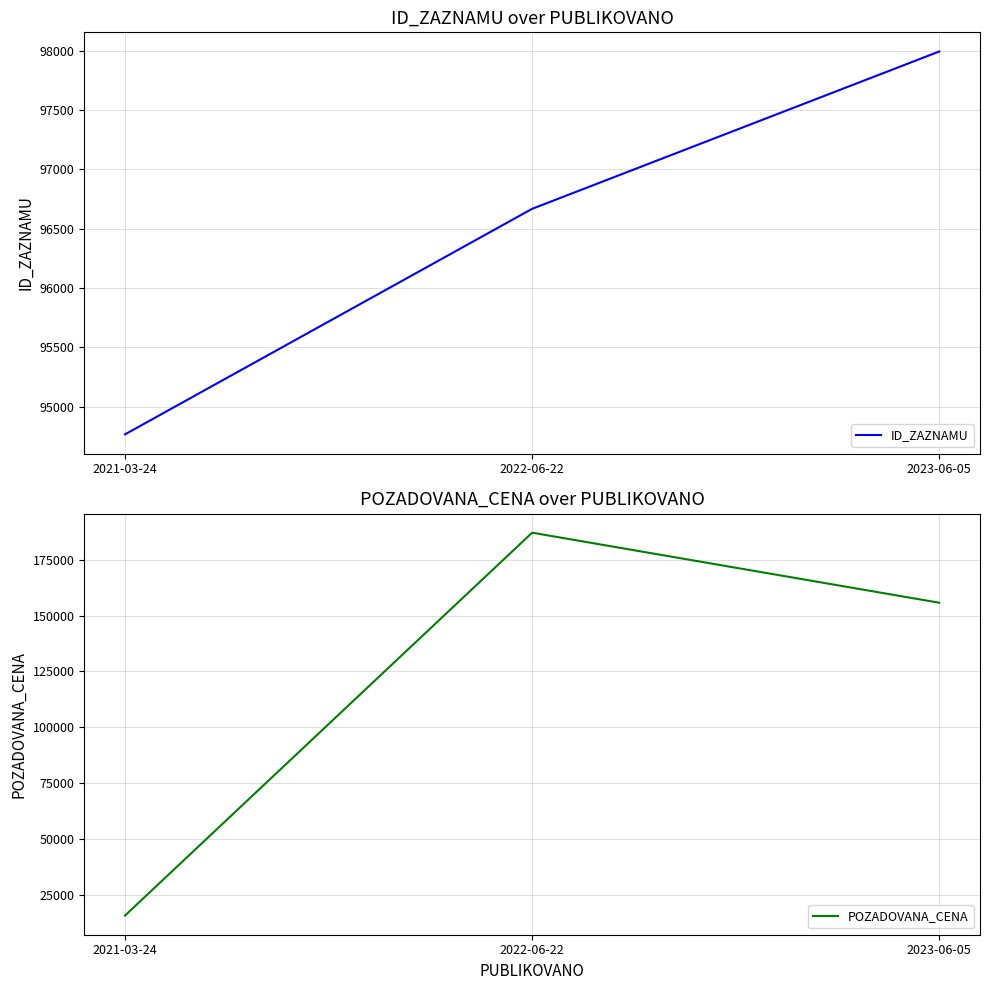

Does the chart have visible grid lines?

Yes